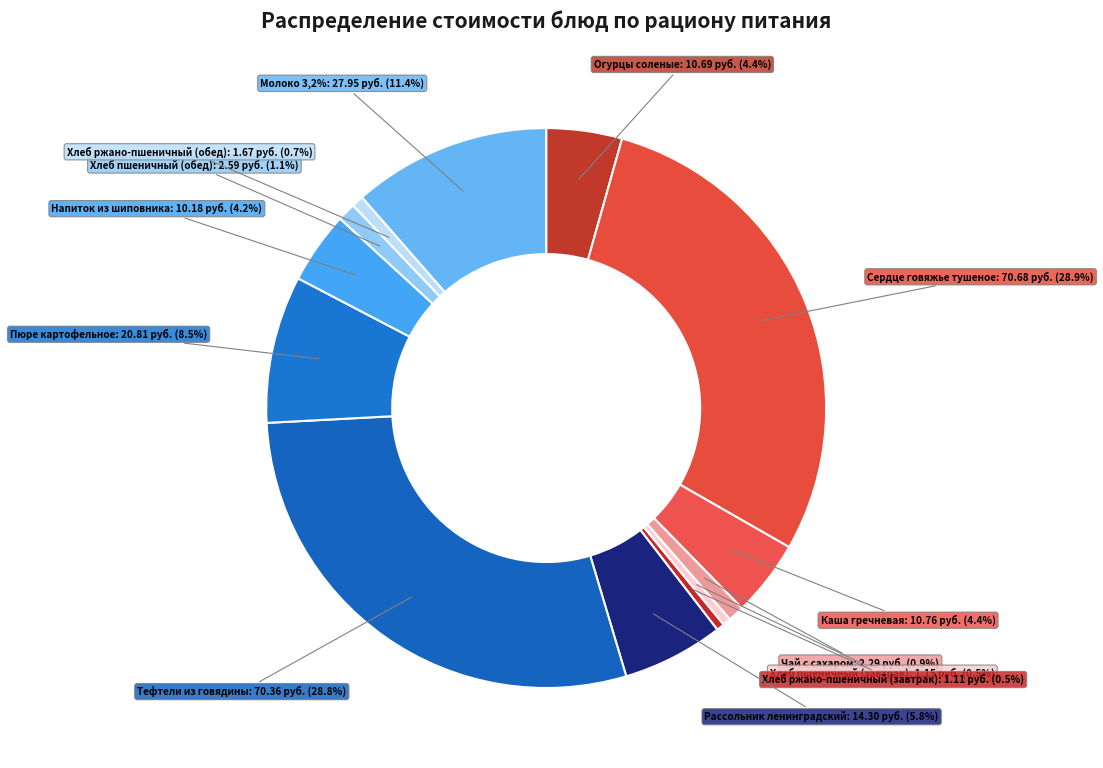

To the nearest percent, what is the difference between the largest and smallest slice percentages?

28%